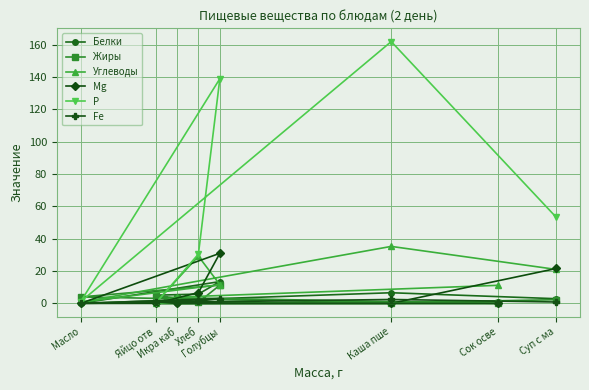

Is it true that Р equals 98.4 at Икра каб?

False